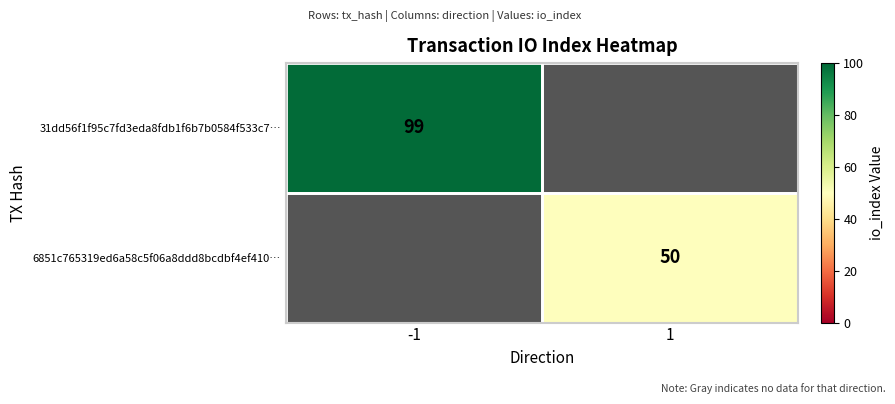

The 31dd56f1f95c7fd3eda8fdb1f6b7b0584f533c7… series shows 99 at -1. True or false?

True